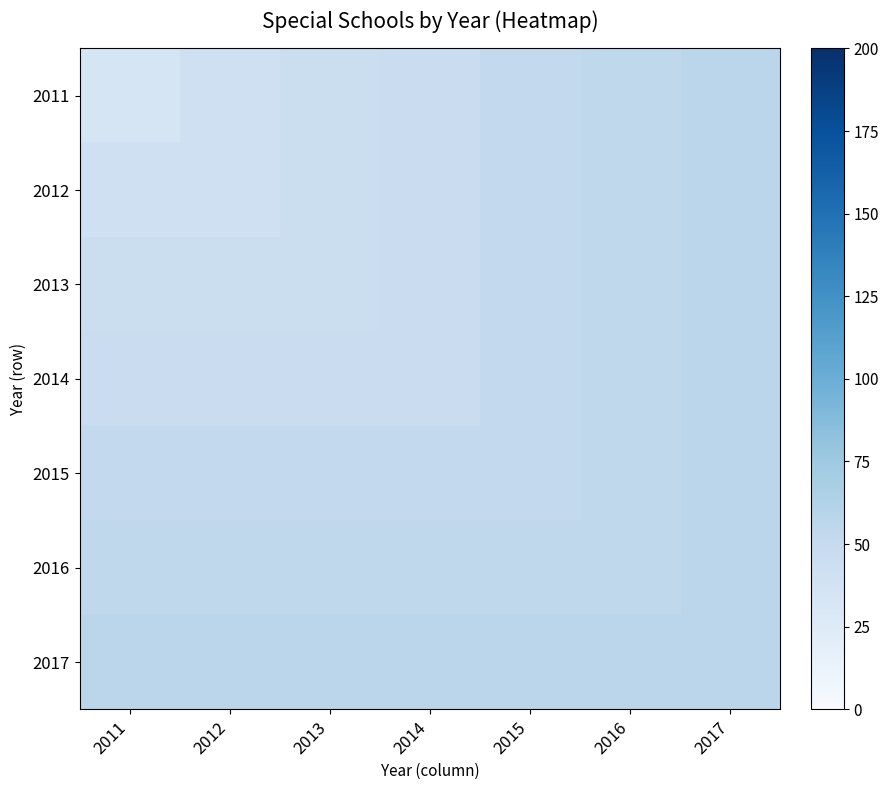

Rank the series at 2011 from highest to lowest value.

2017, 2016, 2015, 2014, 2013, 2012, 2011